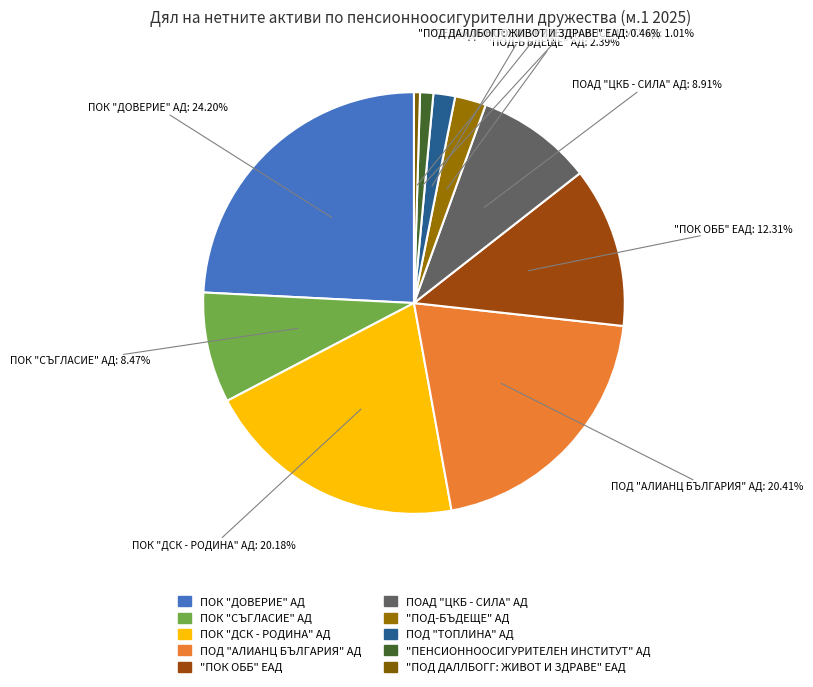

Is there a majority slice in this chart?

No